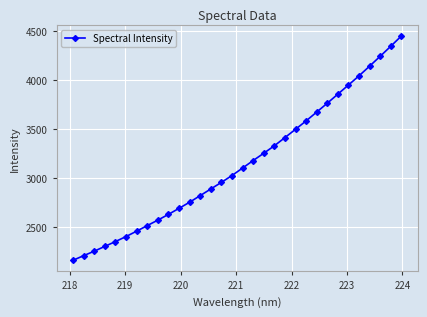

What is the difference between the maximum and minimum values?

2291.2